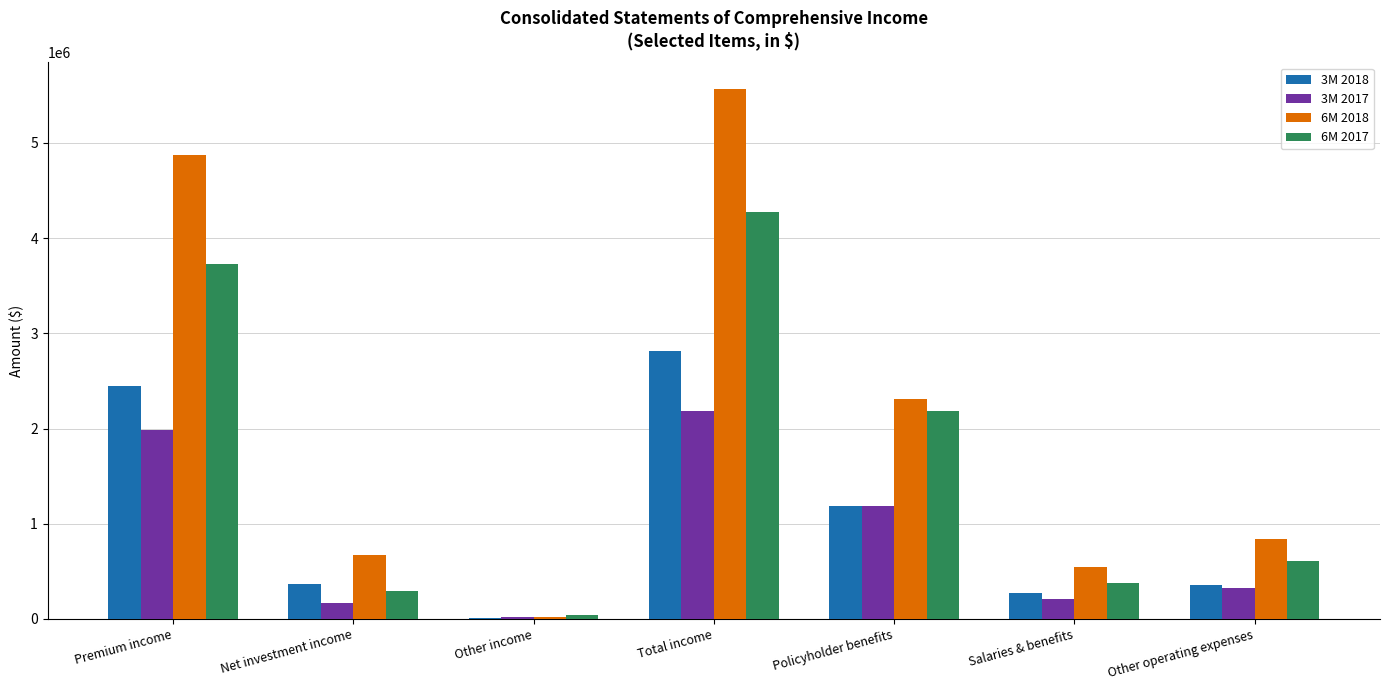

Which series changed the most between Total income and Policyholder benefits?

6M 2018